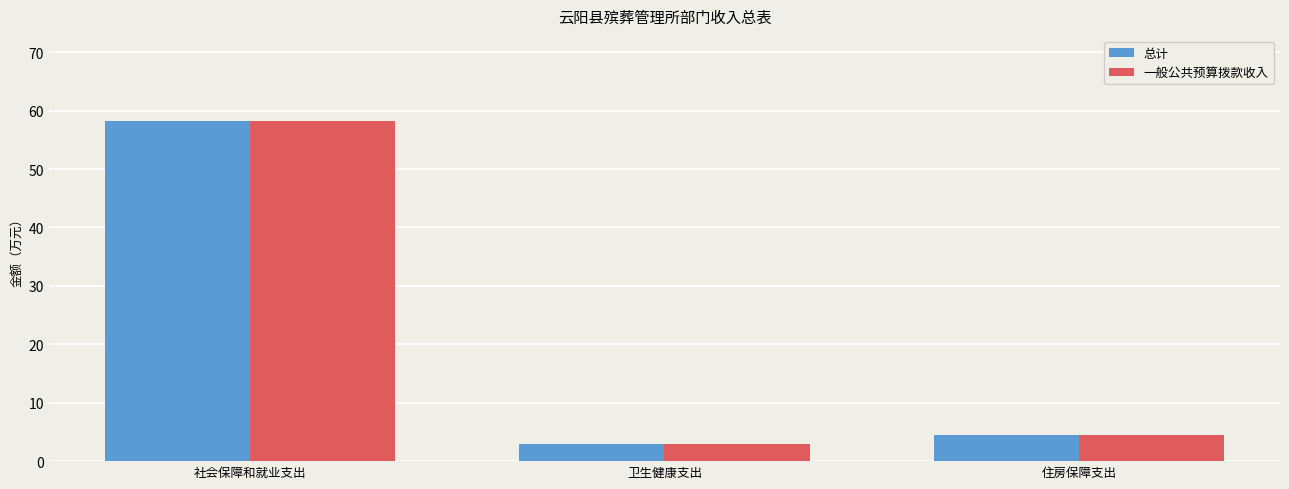

Is the value of 总计 at 住房保障支出 greater than the value of 一般公共预算拨款收入 at 卫生健康支出?

Yes